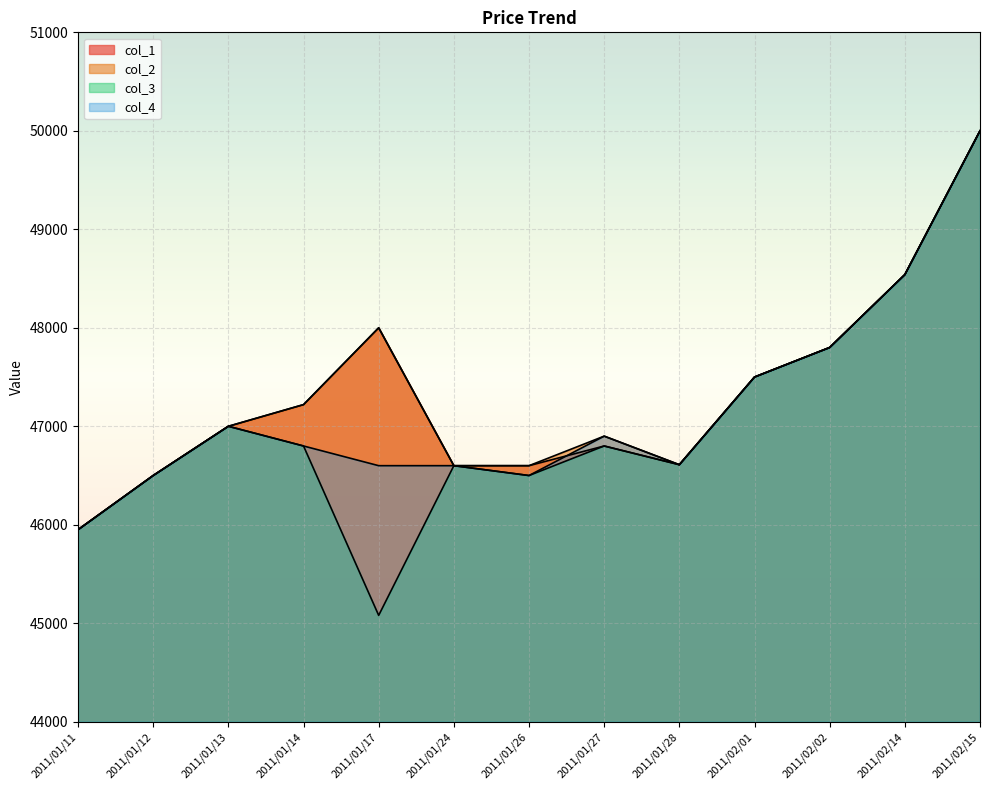

Which series has the largest range (max minus min)?

col_3